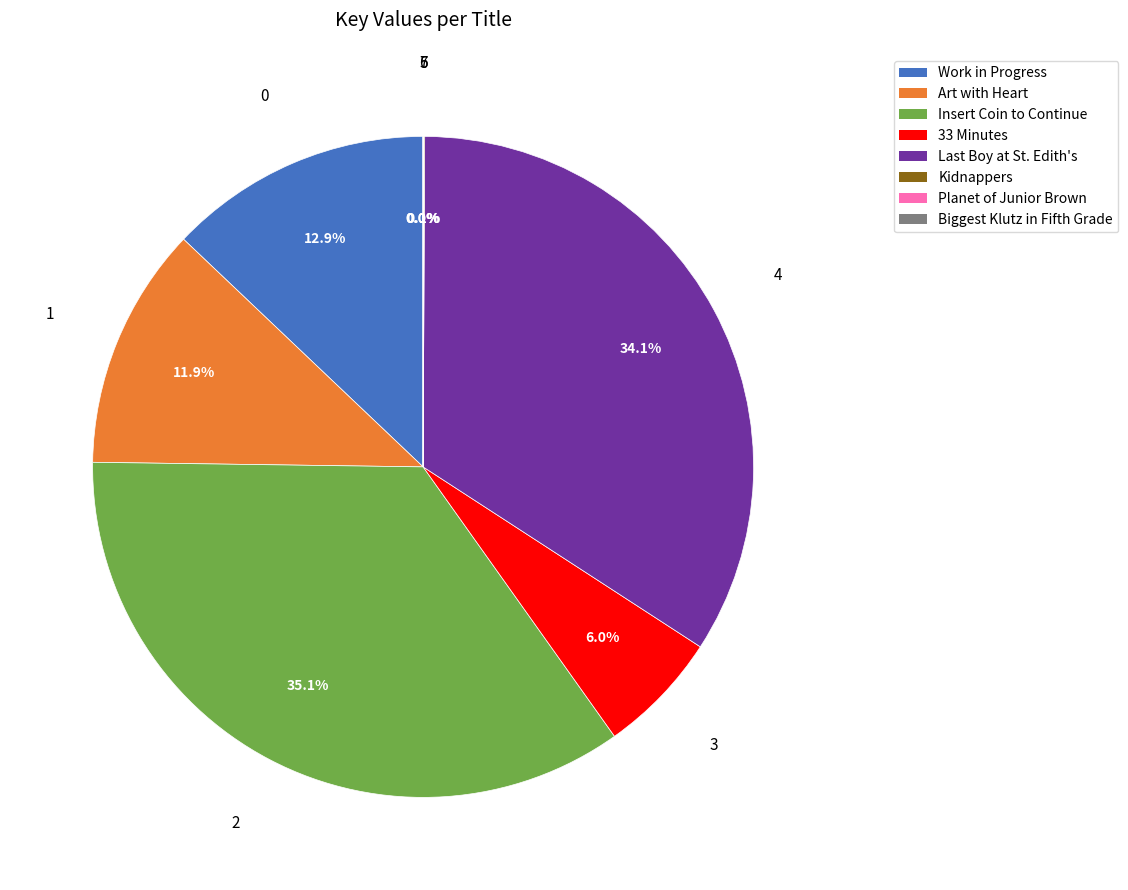

To the nearest percent, what is the difference between the largest and smallest slice percentages?

35%